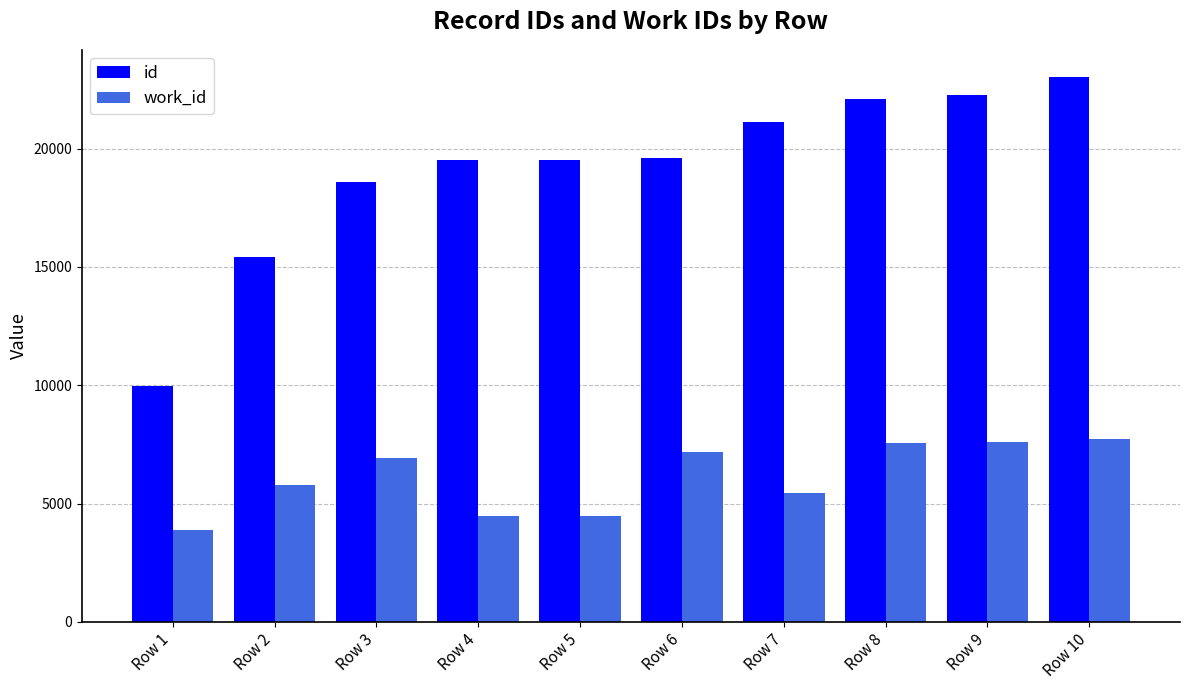

The value of id at Row 7 is 33271. True or false?

False